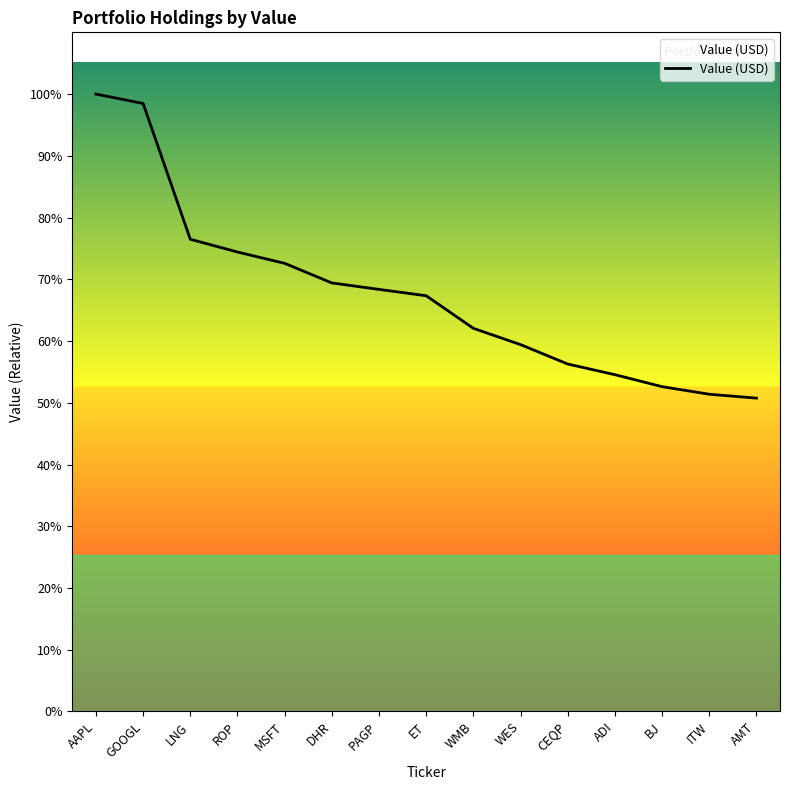

Does the chart display data point markers on the line(s)?

No